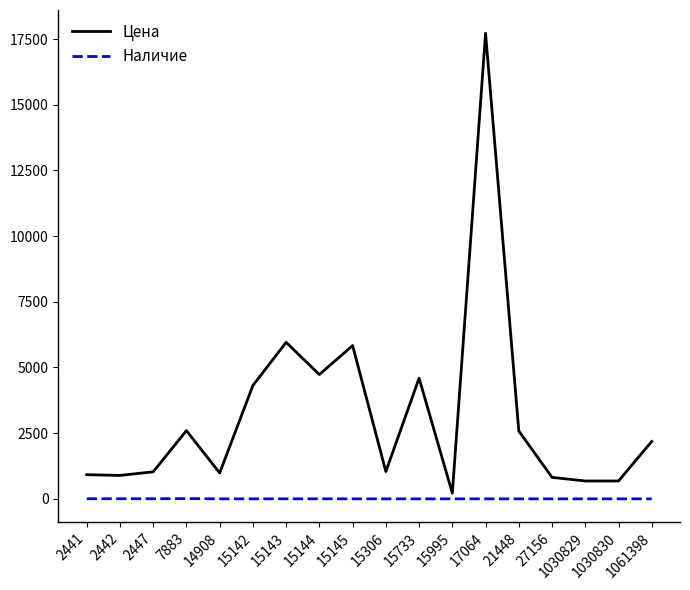

True or false: Наличие and Цена intersect in this chart.

False